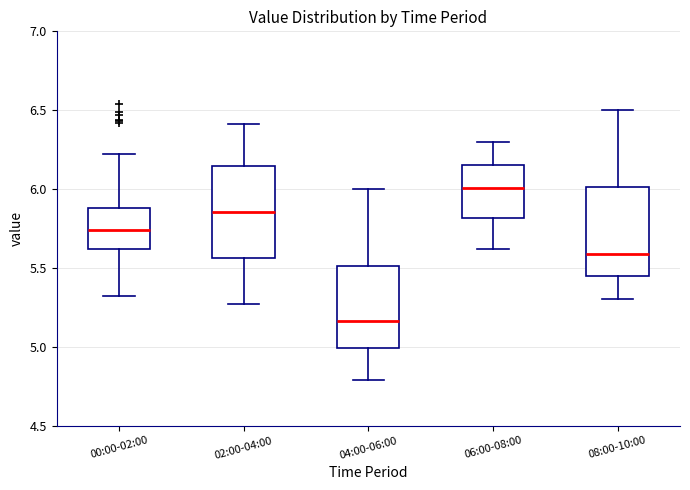

Reading left to right, transcribe this box plot: for each box, give where its median line is, the range the box spans, and where its two whiskers end, as read against the y-axis. The values are not printed on the chart, so give them approximately, as read against the axis.

00:00-02:00: median 5.75, box 5.60 to 5.90, whiskers 5.30 to 6.20
02:00-04:00: median 5.85, box 5.55 to 6.15, whiskers 5.25 to 6.40
04:00-06:00: median 5.15, box 5.00 to 5.50, whiskers 4.80 to 6.00
06:00-08:00: median 6.00, box 5.80 to 6.15, whiskers 5.60 to 6.30
08:00-10:00: median 5.60, box 5.45 to 6.00, whiskers 5.30 to 6.50